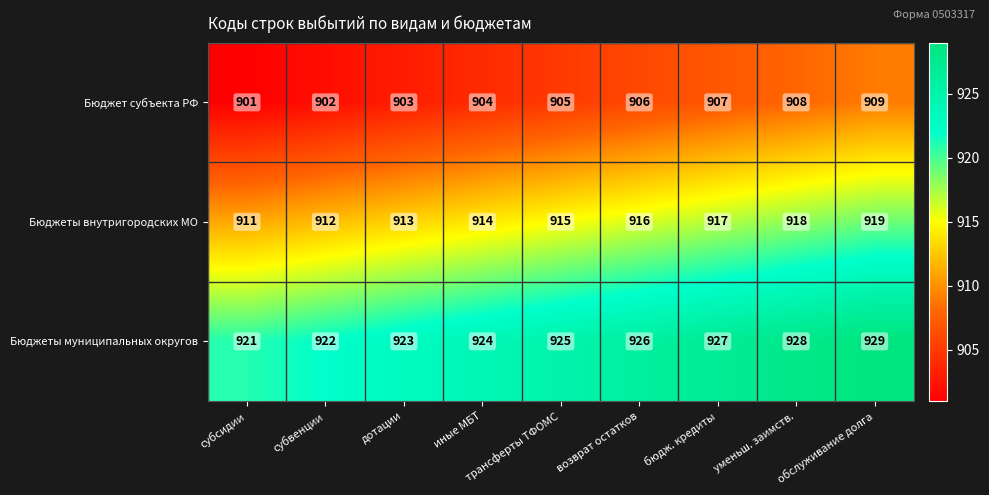

Count the Бюджеты внутригородских МО values in the range 913 to 917.

5